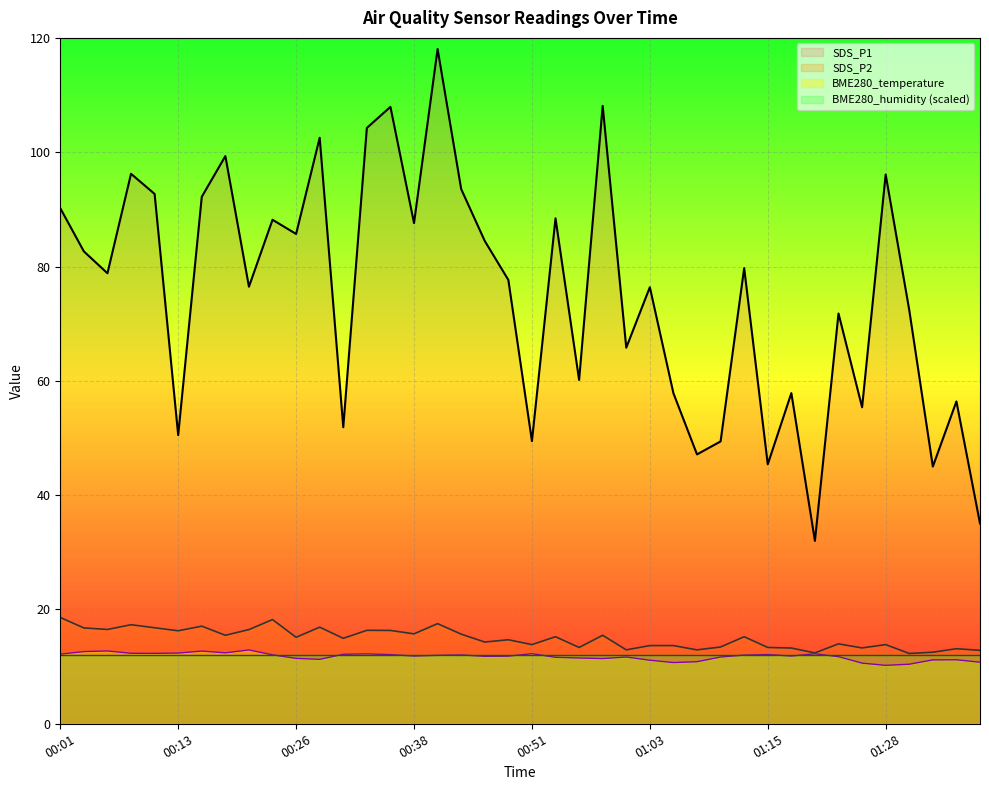

What is the difference between the maximum and second lowest values in the SDS_P2 series?

6.2